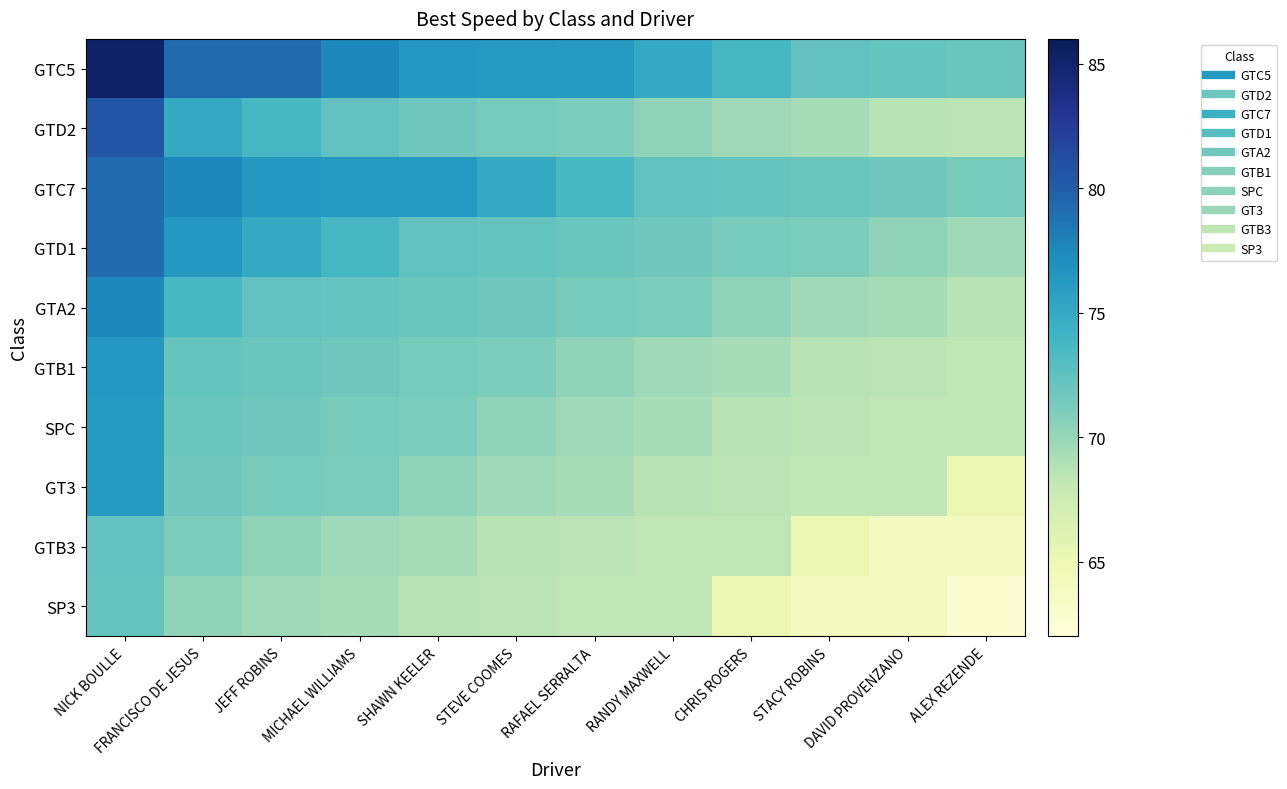

Reading left to right, transcribe all the data shown in this chart.

GTC5: NICK BOULLE=85.2	FRANCISCO DE JESUS=79.2	JEFF ROBINS=79.2	MICHAEL WILLIAMS=77.5	SHAWN KEELER=76.4	STEVE COOMES=76.3	RAFAEL SERRALTA=76.2	RANDY MAXWELL=75.0	CHRIS ROGERS=73.7	STACY ROBINS=72.3	DAVID PROVENZANO=72.2	ALEX REZENDE=72.0
GTD2: NICK BOULLE=80.5	FRANCISCO DE JESUS=75.0	JEFF ROBINS=73.7	MICHAEL WILLIAMS=72.3	SHAWN KEELER=71.7	STEVE COOMES=71.4	RAFAEL SERRALTA=71.2	RANDY MAXWELL=70.3	CHRIS ROGERS=69.7	STACY ROBINS=69.4	DAVID PROVENZANO=68.6	ALEX REZENDE=68.5
GTC7: NICK BOULLE=79.2	FRANCISCO DE JESUS=77.5	JEFF ROBINS=76.4	MICHAEL WILLIAMS=76.3	SHAWN KEELER=76.2	STEVE COOMES=75.0	RAFAEL SERRALTA=73.7	RANDY MAXWELL=72.3	CHRIS ROGERS=72.2	STACY ROBINS=72.0	DAVID PROVENZANO=71.7	ALEX REZENDE=71.4
GTD1: NICK BOULLE=79.2	FRANCISCO DE JESUS=76.4	JEFF ROBINS=75.0	MICHAEL WILLIAMS=73.7	SHAWN KEELER=72.3	STEVE COOMES=72.2	RAFAEL SERRALTA=72.0	RANDY MAXWELL=71.7	CHRIS ROGERS=71.4	STACY ROBINS=71.2	DAVID PROVENZANO=70.3	ALEX REZENDE=69.7
GTA2: NICK BOULLE=77.5	FRANCISCO DE JESUS=73.7	JEFF ROBINS=72.3	MICHAEL WILLIAMS=72.2	SHAWN KEELER=72.0	STEVE COOMES=71.7	RAFAEL SERRALTA=71.4	RANDY MAXWELL=71.2	CHRIS ROGERS=70.3	STACY ROBINS=69.7	DAVID PROVENZANO=69.4	ALEX REZENDE=68.6
GTB1: NICK BOULLE=76.4	FRANCISCO DE JESUS=72.2	JEFF ROBINS=72.0	MICHAEL WILLIAMS=71.7	SHAWN KEELER=71.4	STEVE COOMES=71.2	RAFAEL SERRALTA=70.3	RANDY MAXWELL=69.7	CHRIS ROGERS=69.4	STACY ROBINS=68.6	DAVID PROVENZANO=68.5	ALEX REZENDE=68.4
SPC: NICK BOULLE=76.3	FRANCISCO DE JESUS=72.0	JEFF ROBINS=71.7	MICHAEL WILLIAMS=71.4	SHAWN KEELER=71.2	STEVE COOMES=70.3	RAFAEL SERRALTA=69.7	RANDY MAXWELL=69.4	CHRIS ROGERS=68.6	STACY ROBINS=68.5	DAVID PROVENZANO=68.4	ALEX REZENDE=68.3
GT3: NICK BOULLE=76.2	FRANCISCO DE JESUS=71.7	JEFF ROBINS=71.4	MICHAEL WILLIAMS=71.2	SHAWN KEELER=70.3	STEVE COOMES=69.7	RAFAEL SERRALTA=69.4	RANDY MAXWELL=68.6	CHRIS ROGERS=68.5	STACY ROBINS=68.4	DAVID PROVENZANO=68.3	ALEX REZENDE=65.1
GTB3: NICK BOULLE=72.3	FRANCISCO DE JESUS=71.2	JEFF ROBINS=70.3	MICHAEL WILLIAMS=69.7	SHAWN KEELER=69.4	STEVE COOMES=68.6	RAFAEL SERRALTA=68.5	RANDY MAXWELL=68.4	CHRIS ROGERS=68.3	STACY ROBINS=65.1	DAVID PROVENZANO=63.9	ALEX REZENDE=63.9
SP3: NICK BOULLE=72.2	FRANCISCO DE JESUS=70.3	JEFF ROBINS=69.7	MICHAEL WILLIAMS=69.4	SHAWN KEELER=68.6	STEVE COOMES=68.5	RAFAEL SERRALTA=68.4	RANDY MAXWELL=68.3	CHRIS ROGERS=65.1	STACY ROBINS=63.9	DAVID PROVENZANO=63.9	ALEX REZENDE=62.6